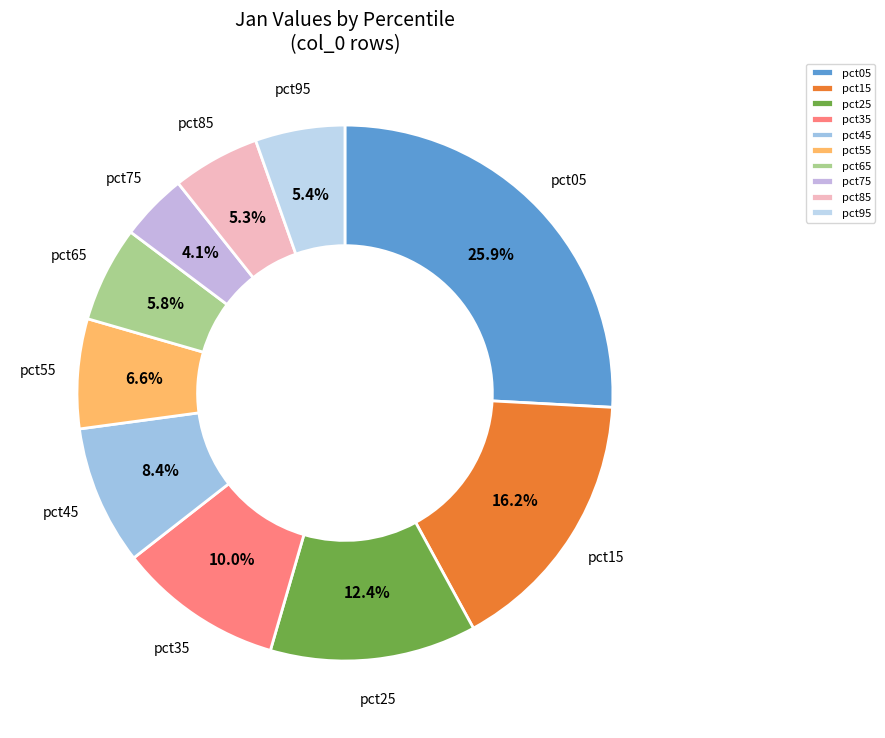

Count the number of slices in the pie.

10